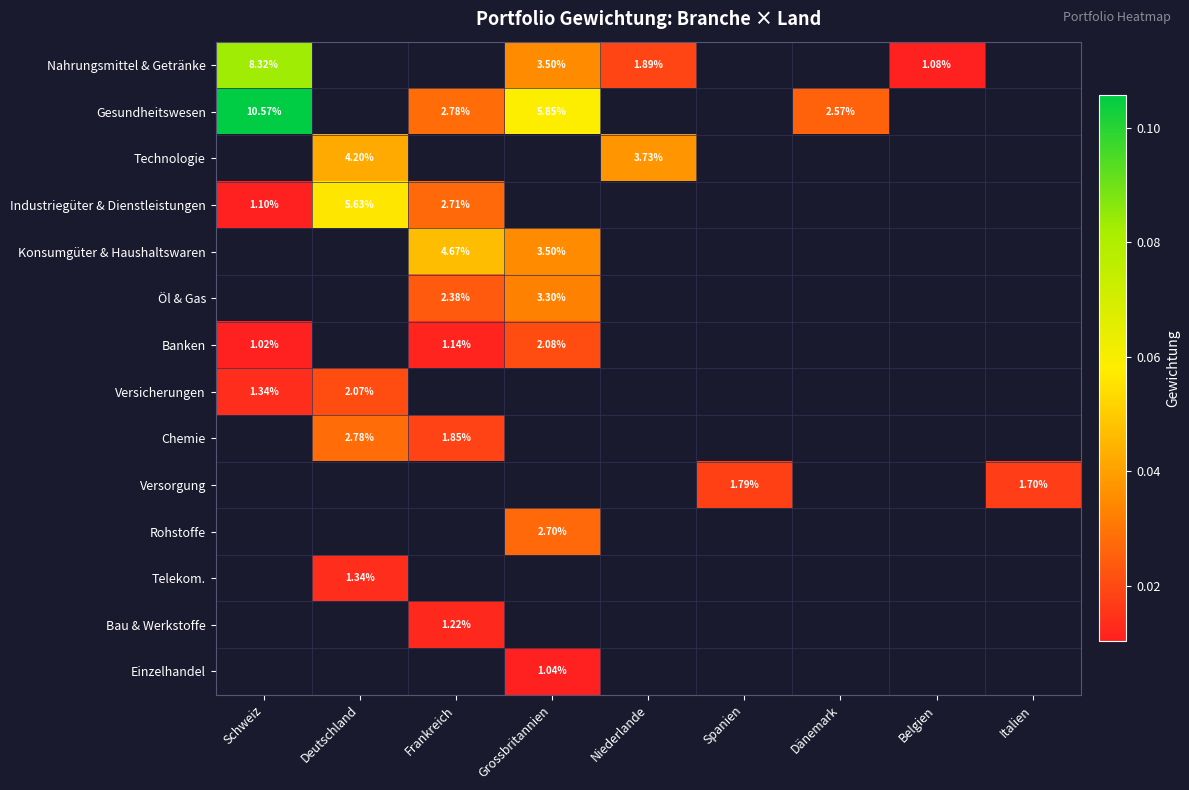

What is the maximum value shown in the chart?

0.1